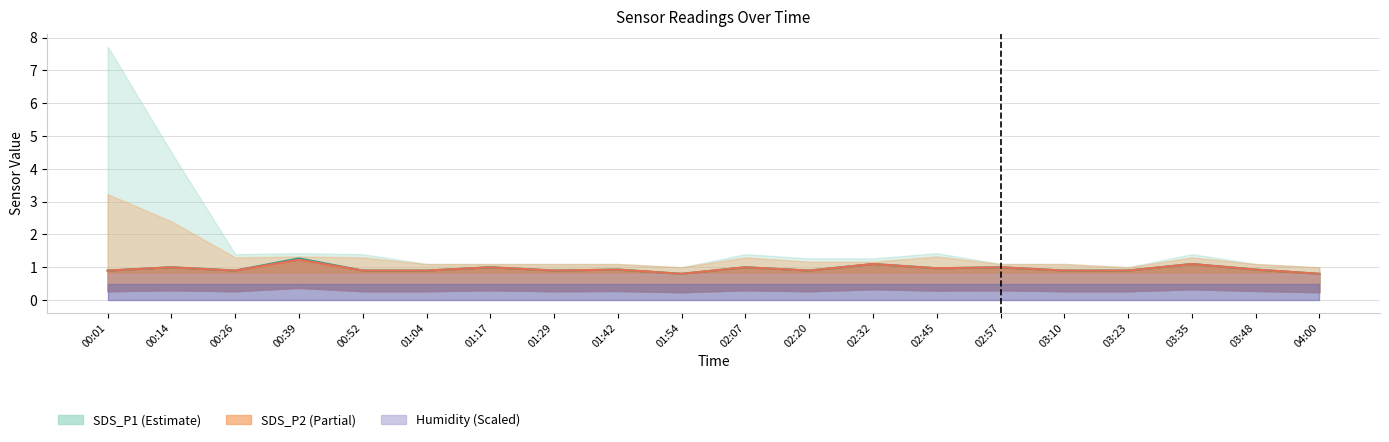

Which series has the largest range (max minus min)?

SDS_P1_mid